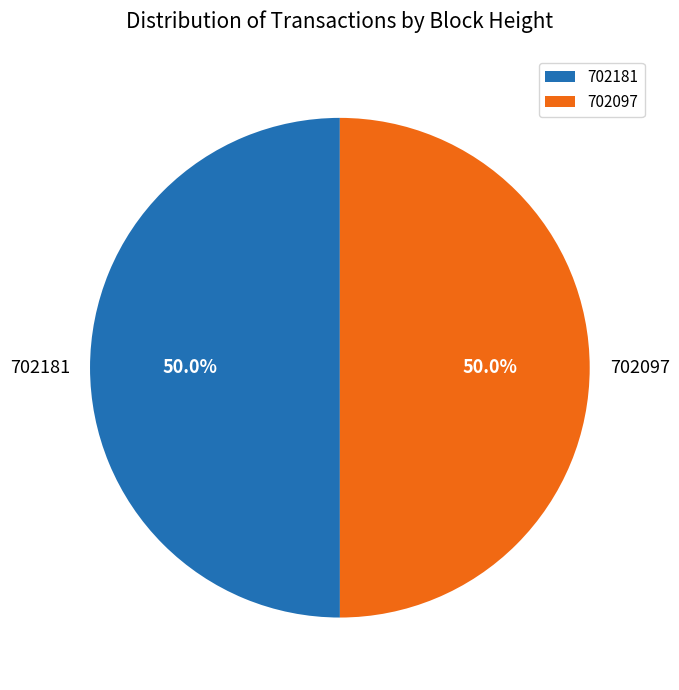

Count the number of slices in the pie.

2